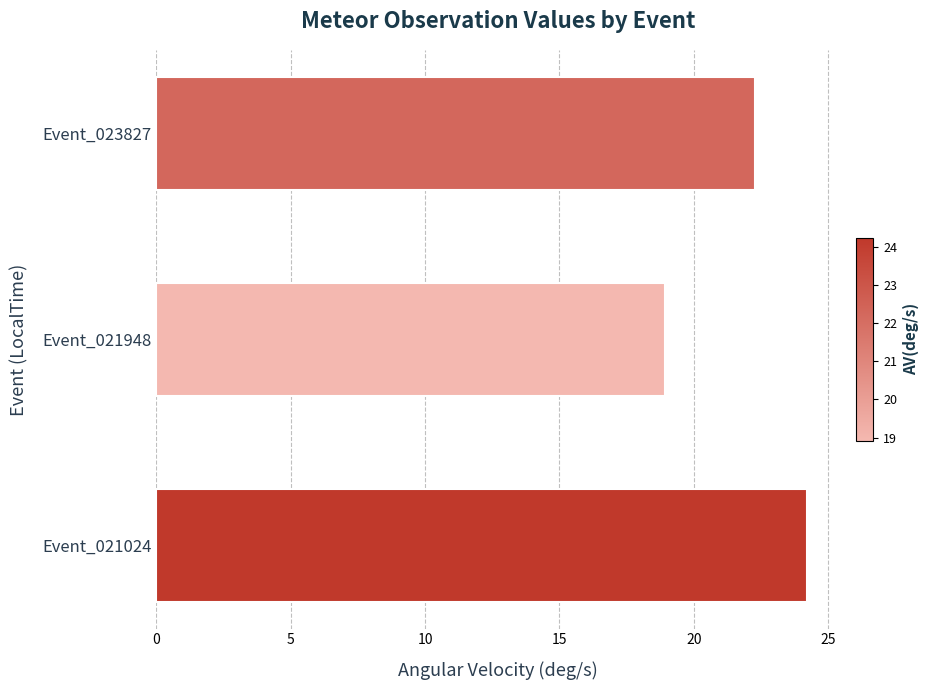

True or false: the data shows 32.1 at Event_023827.

False